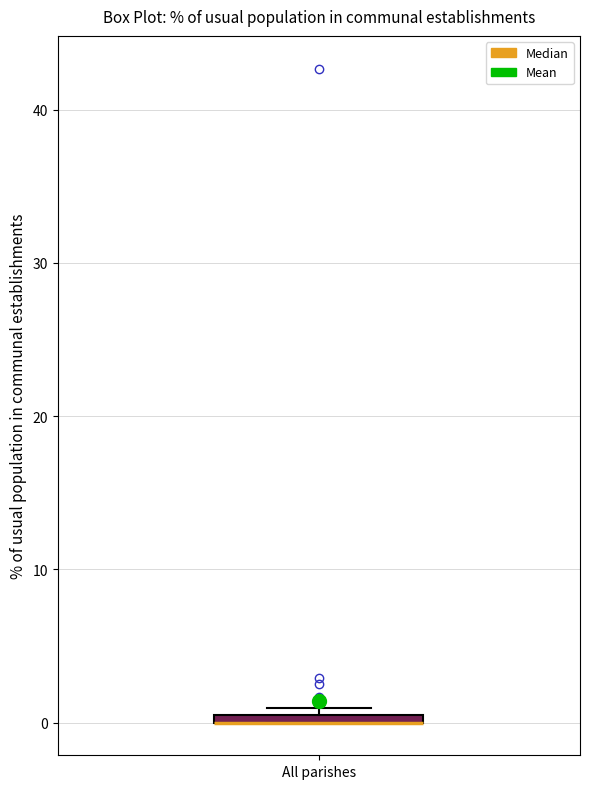

Where is the upper edge of the box for All parishes on the y-axis? The values are not printed on the chart, so give them approximately, as read against the axis.

1